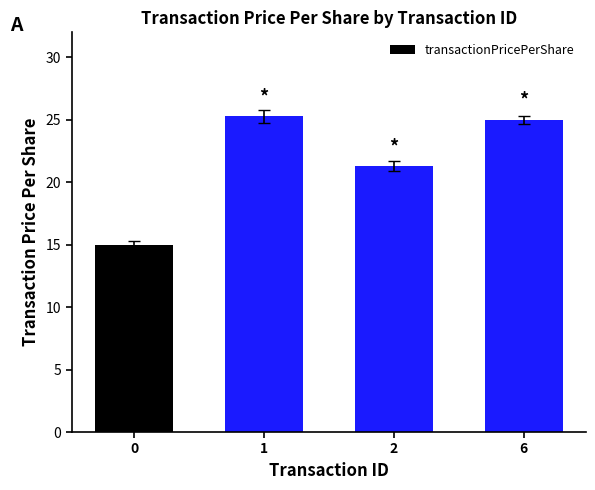

True or false: the data shows 21.3 at 2.

True